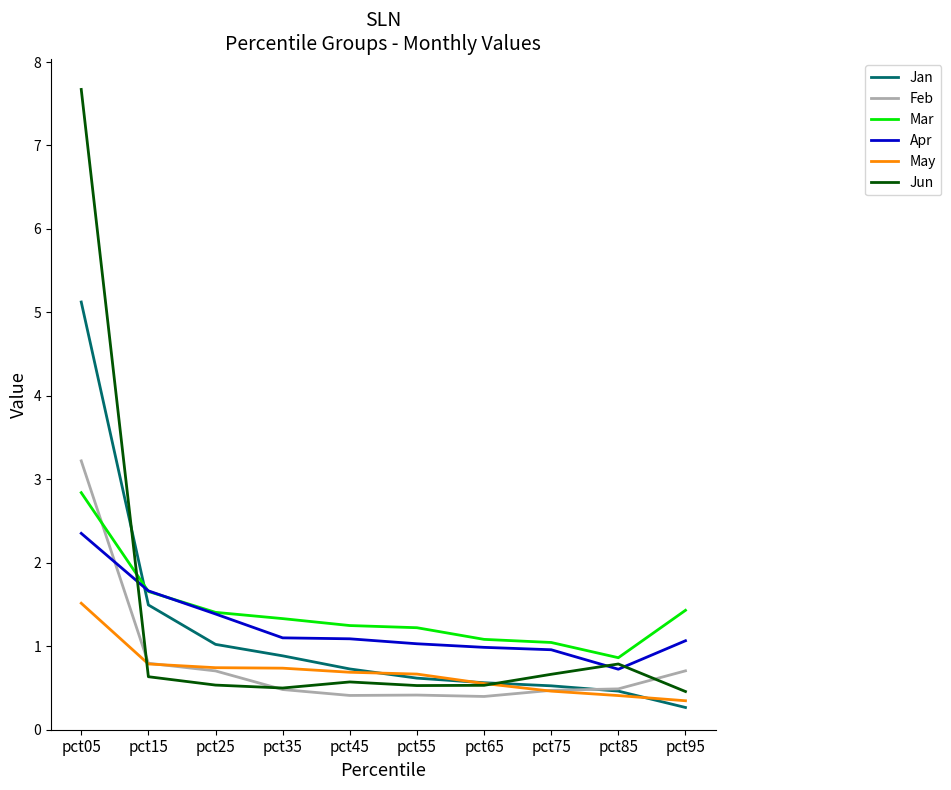

Does the chart display data point markers on the line(s)?

No